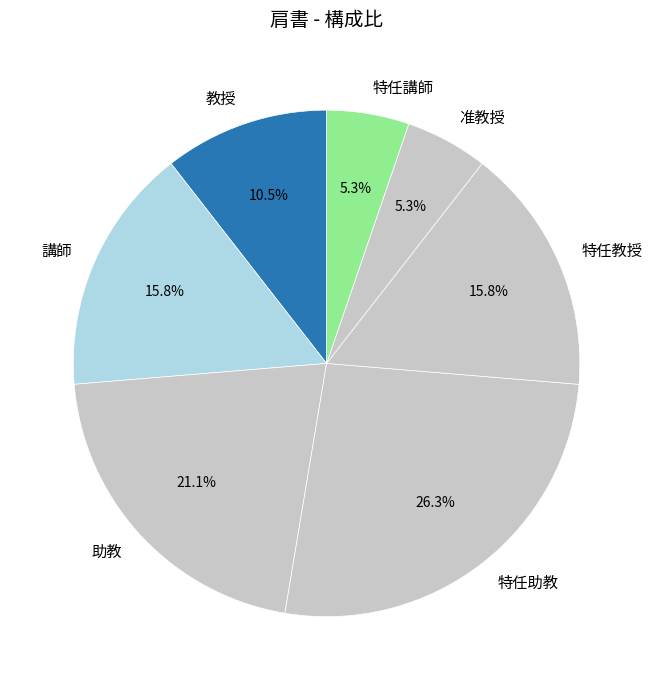

To the nearest percent, what portion does 准教授 represent?

5%